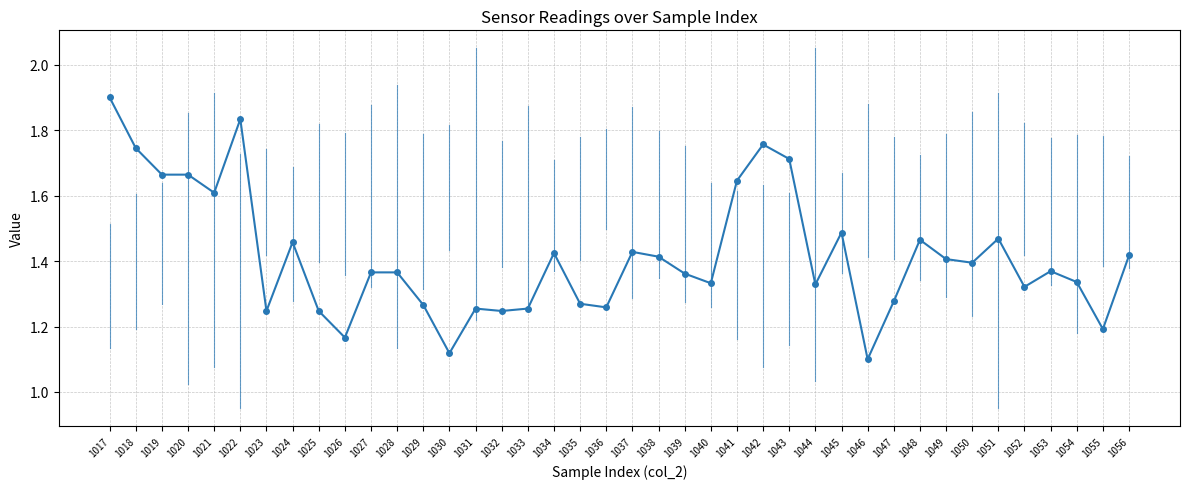

Reading left to right, extract all data points from this chart.

col_4 (main): 1017=1.9	1018=1.7	1019=1.7	1020=1.7	1021=1.6	1022=1.8	1023=1.2	1024=1.5	1025=1.2	1026=1.2	1027=1.4	1028=1.4	1029=1.3	1030=1.1	1031=1.3	1032=1.2	1033=1.3	1034=1.4	1035=1.3	1036=1.3	1037=1.4	1038=1.4	1039=1.4	1040=1.3	1041=1.6	1042=1.8	1043=1.7	1044=1.3	1045=1.5	1046=1.1	1047=1.3	1048=1.5	1049=1.4	1050=1.4	1051=1.5	1052=1.3	1053=1.4	1054=1.3	1055=1.2	1056=1.4
col_7: 1017=1.5	1018=1.6	1019=1.5	1020=1.3	1021=1.3	1022=1.5	1023=1.3	1024=1.9	1025=1.8	1026=1.3	1027=1.6	1028=1.7	1029=1.2	1030=1.3	1031=1.6	1032=1.4	1033=1.1	1034=1.5	1035=1.3	1036=1.3	1037=1.5	1038=1.4	1039=1.5	1040=1.6	1041=1.6	1042=1.3	1043=1.6	1044=1.2	1045=1.4	1046=1.4	1047=1.2	1048=1.5	1049=1.6	1050=1.2	1051=1.7	1052=1.5	1053=1.5	1054=1.4	1055=1.6	1056=1.6
col_6: 1017=1.4	1018=1.5	1019=1.5	1020=1.2	1021=1.2	1022=1.1	1023=1.6	1024=1.5	1025=1.5	1026=1.5	1027=1.5	1028=1.8	1029=1.5	1030=1.7	1031=1.9	1032=1.6	1033=1.7	1034=1.5	1035=1.6	1036=1.7	1037=1.4	1038=1.6	1039=1.6	1040=1.4	1041=1.3	1042=1.5	1043=1.3	1044=1.2	1045=1.5	1046=1.6	1047=1.6	1048=1.5	1049=1.4	1050=1.7	1051=1.8	1052=1.6	1053=1.5	1054=1.6	1055=1.6	1056=1.6
col_5: 1017=1.3	1018=1.3	1019=1.4	1020=1.7	1021=1.8	1022=1.6	1023=1.6	1024=1.4	1025=1.7	1026=1.6	1027=1.7	1028=1.3	1029=1.6	1030=1.6	1031=1.4	1032=1.5	1033=1.4	1034=1.6	1035=1.6	1036=1.6	1037=1.7	1038=1.5	1039=1.4	1040=1.5	1041=1.5	1042=1.2	1043=1.5	1044=1.9	1045=1.5	1046=1.7	1047=1.6	1048=1.6	1049=1.6	1050=1.4	1051=1.1	1052=1.7	1053=1.6	1054=1.3	1055=1.5	1056=1.5